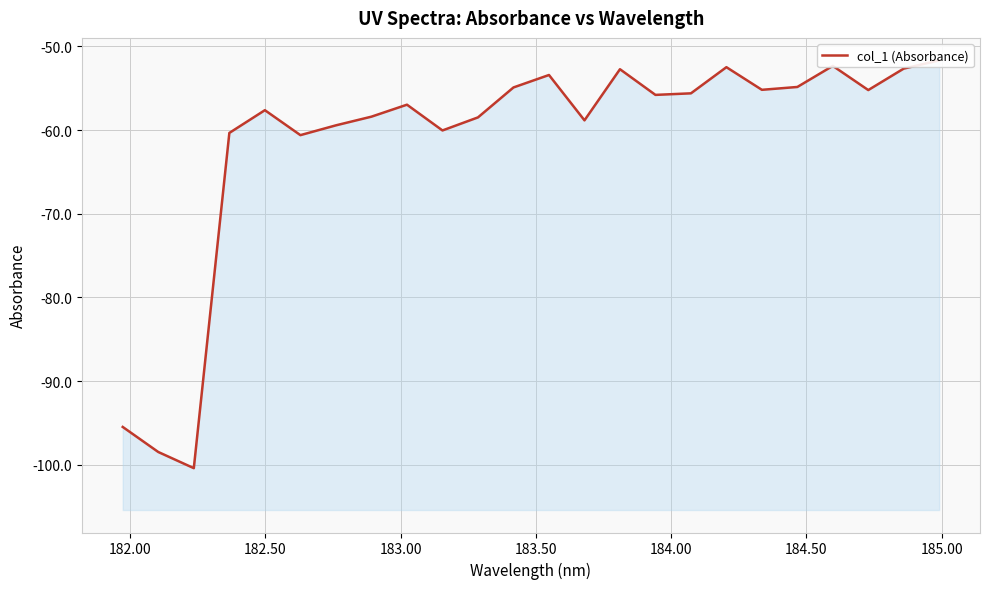

Is it true that the value at 184.50 is -35.5?

False